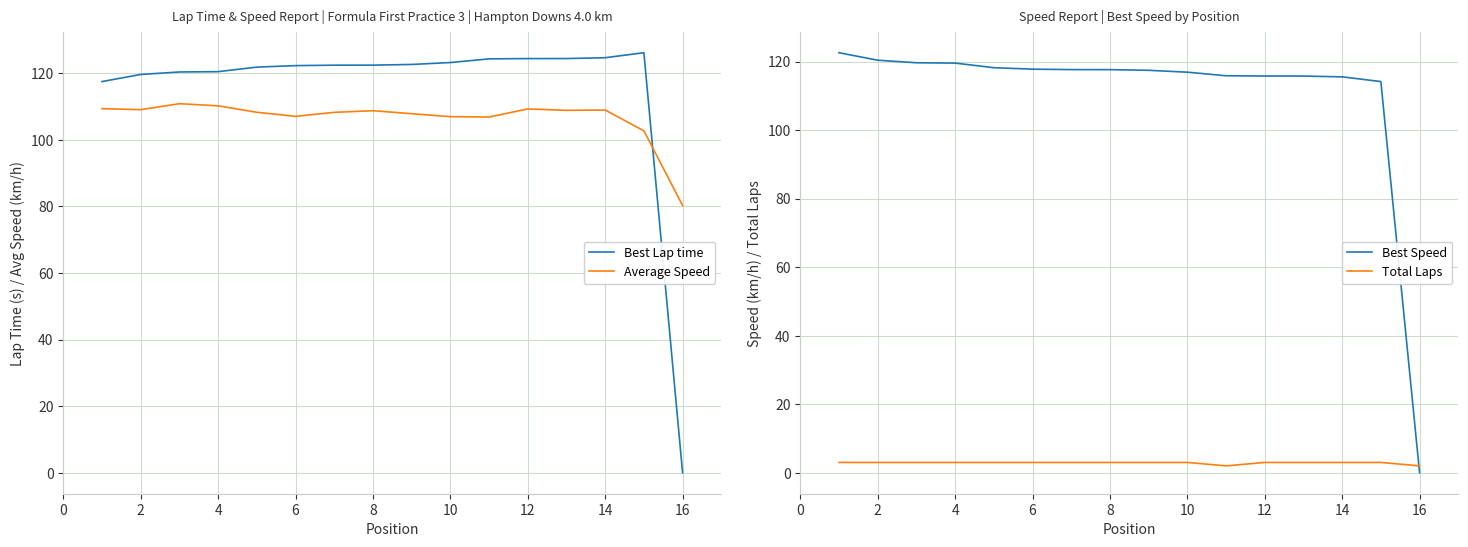

At which label does Average Speed reach its minimum?

16